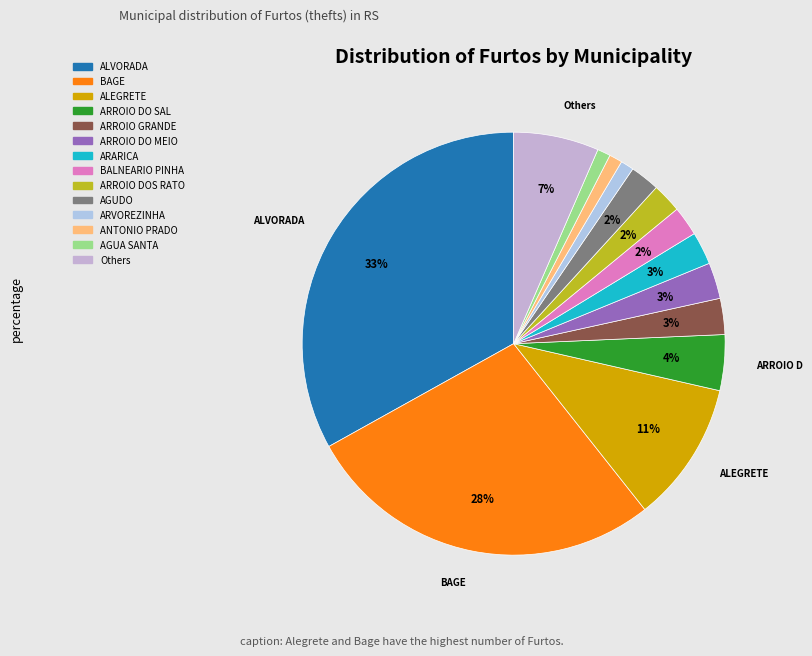

Which slice is the largest?

ALVORADA